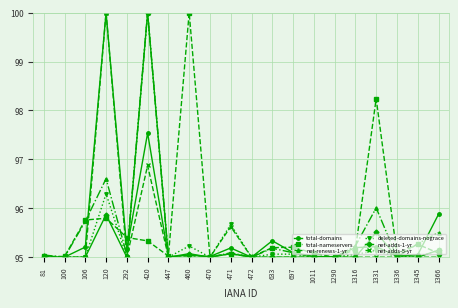

True or false: total-nameservers has more than 1 interior local peaks.

True